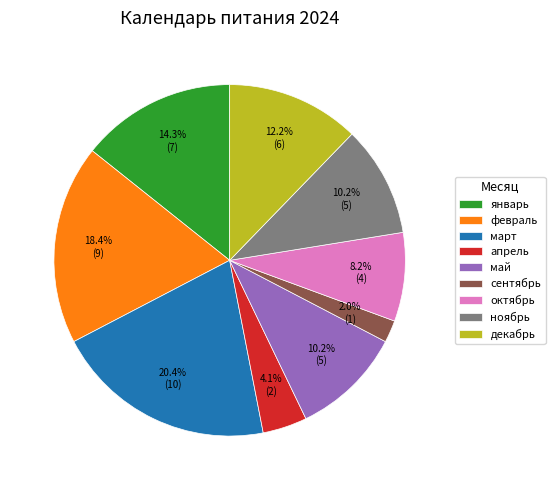

Is the sum of октябрь and февраль greater than half?

No